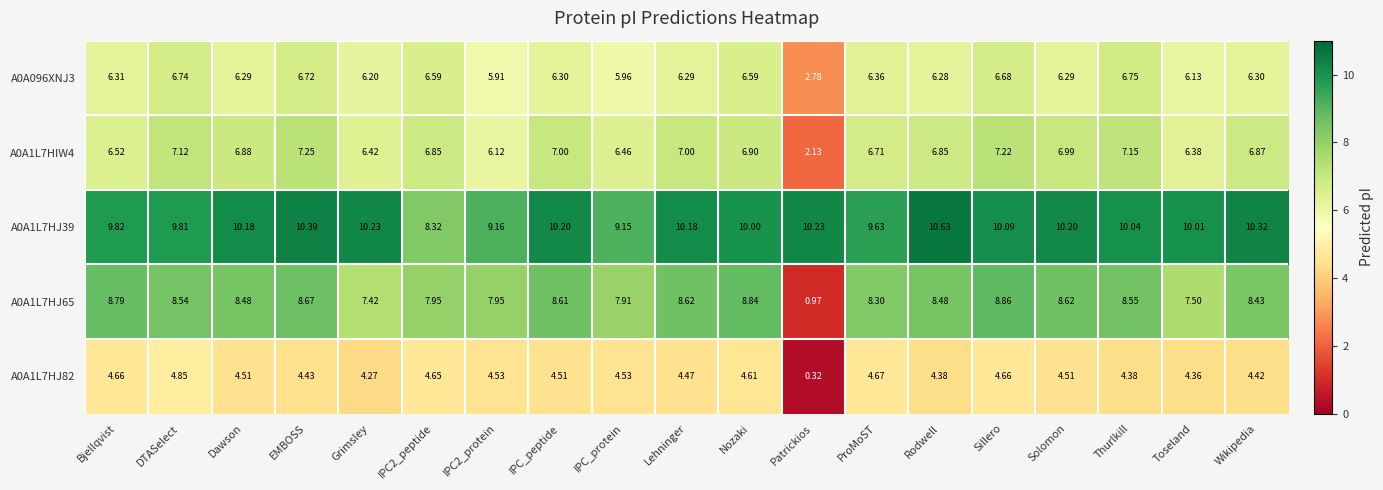

At how many categories does at least one series exceed 9?

18